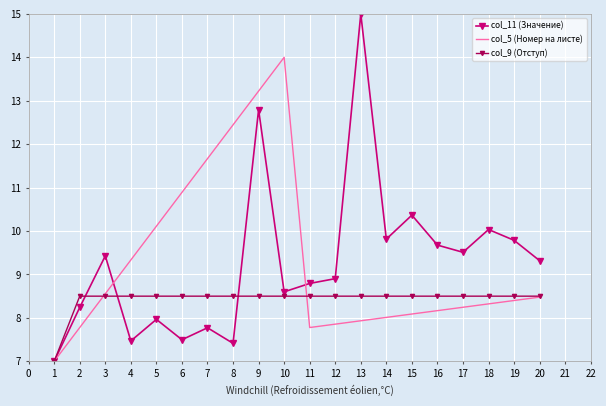

The value of col_5 (Номер на листе) at 11 is 11.1. True or false?

False